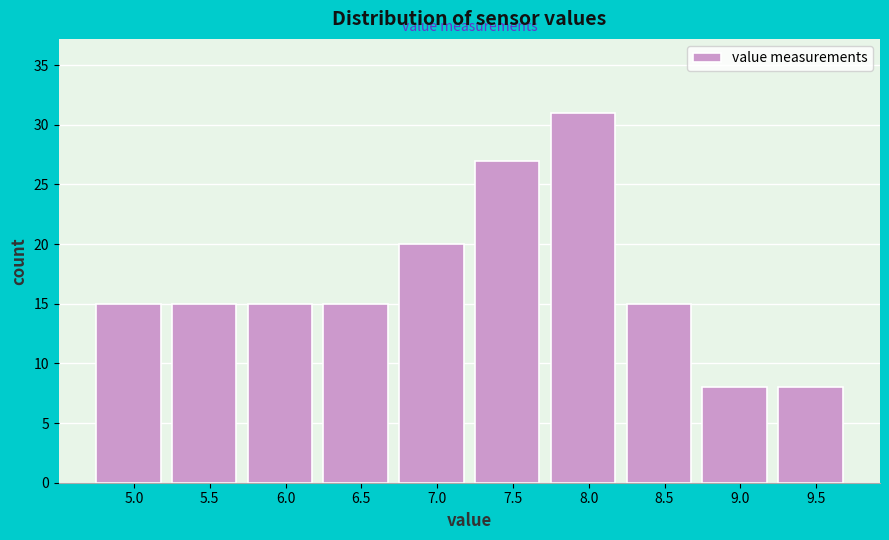

Reading left to right, list all the values displayed in this chart.

5.0=15	5.5=15	6.0=15	6.5=15	7.0=20	7.5=27	8.0=31	8.5=15	9.0=8	9.5=8